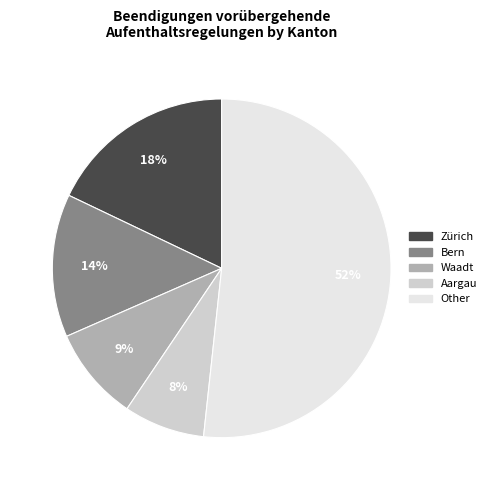

To the nearest percent, what is the average slice percentage?

20%